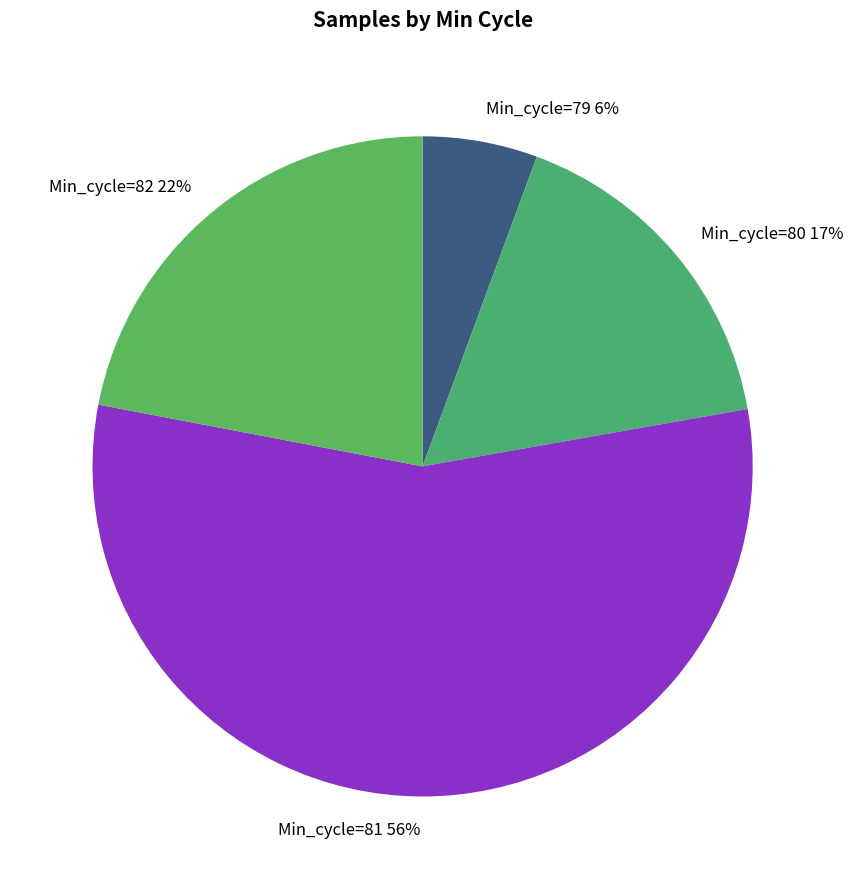

Which has a higher value, Min_cycle=82 or Min_cycle=81?

Min_cycle=81